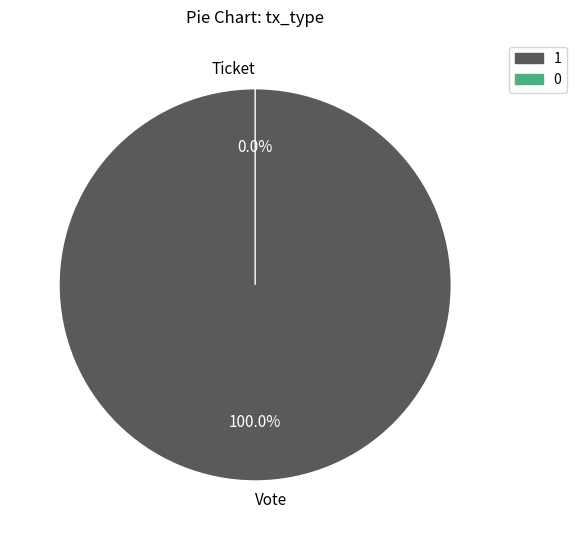

What is the majority slice?

Vote